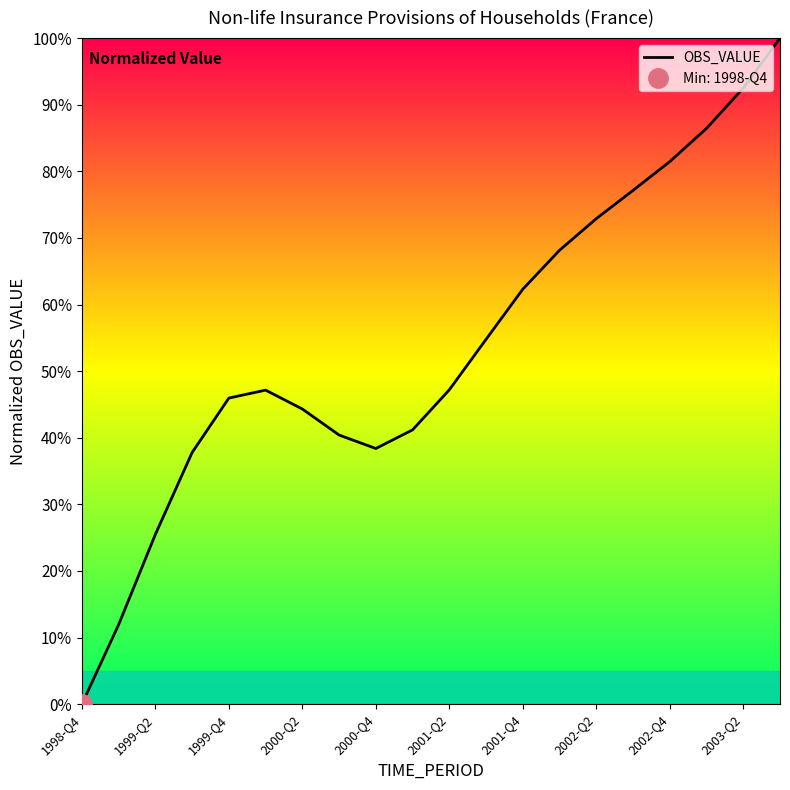

The OBS_VALUE series shows 8.3 at 2000-Q4. True or false?

False